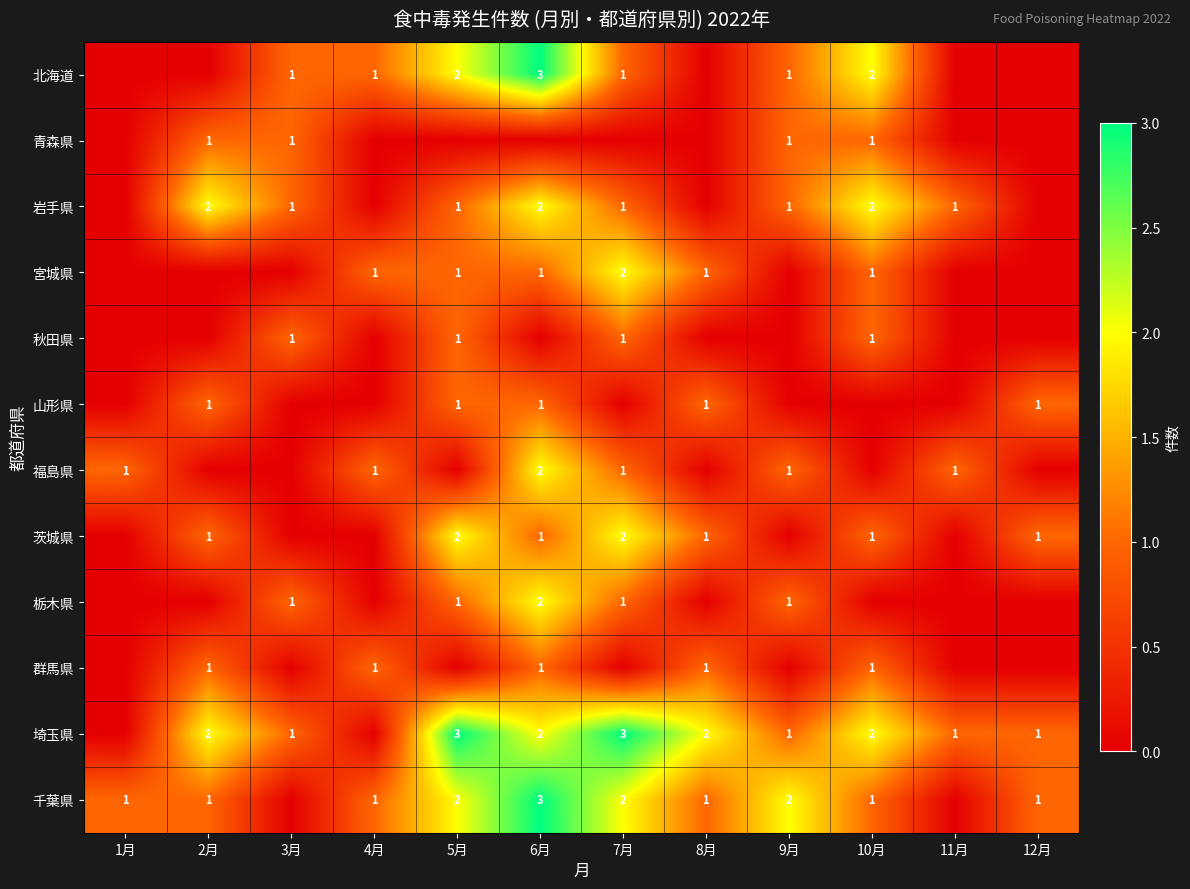

The 茨城県 series shows 1 at 7月. True or false?

False